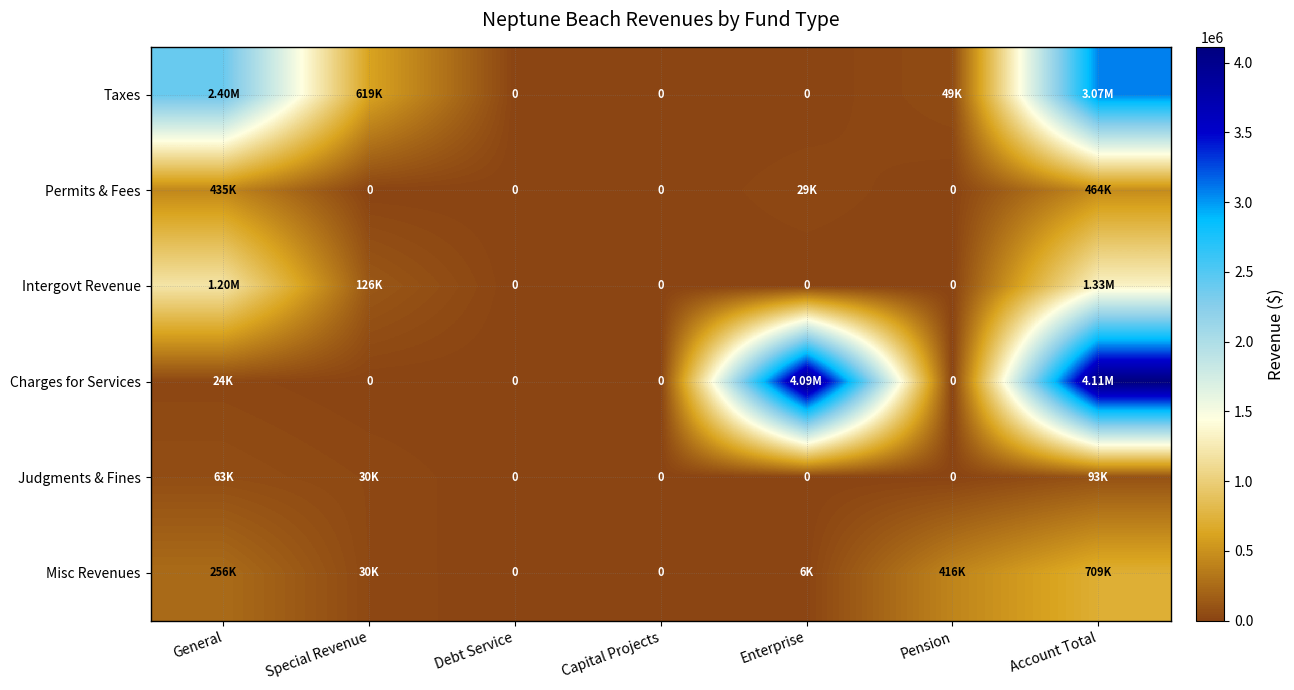

What is the difference between the maximum and minimum values in the Judgments & Fines series?

92779